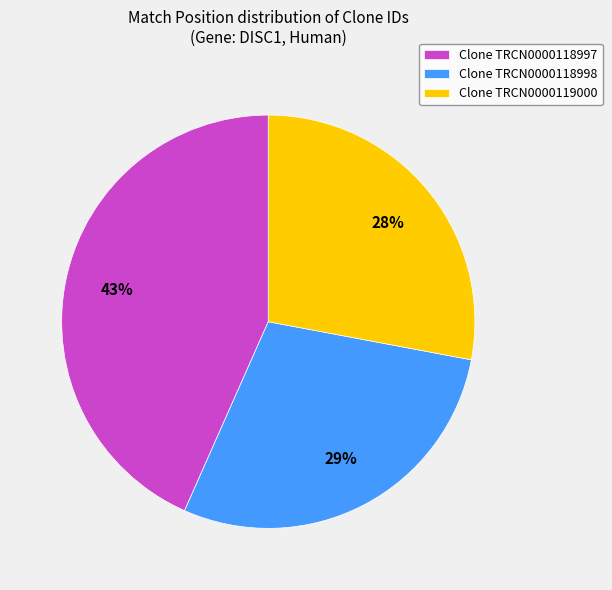

Count the number of slices in the pie.

3